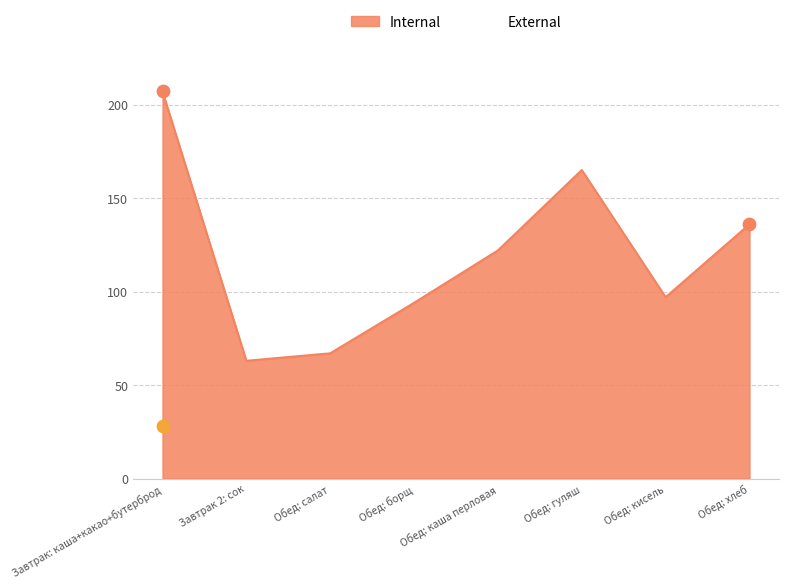

At which category is the sum across all series the highest?

Завтрак: каша+какао+бутерброд